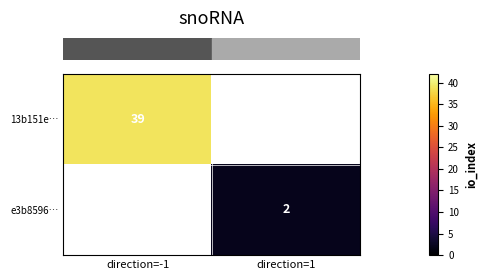

Which has a higher value, direction=1 or direction=-1?

direction=-1